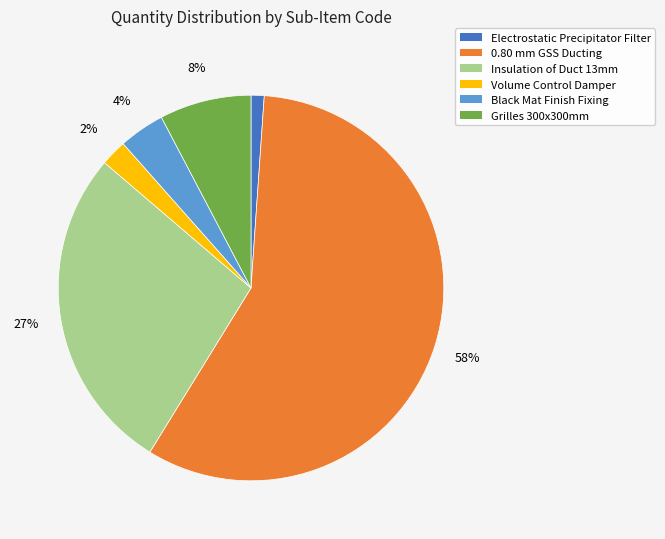

Which slice represents more than half of the pie?

0.80 mm GSS Ducting